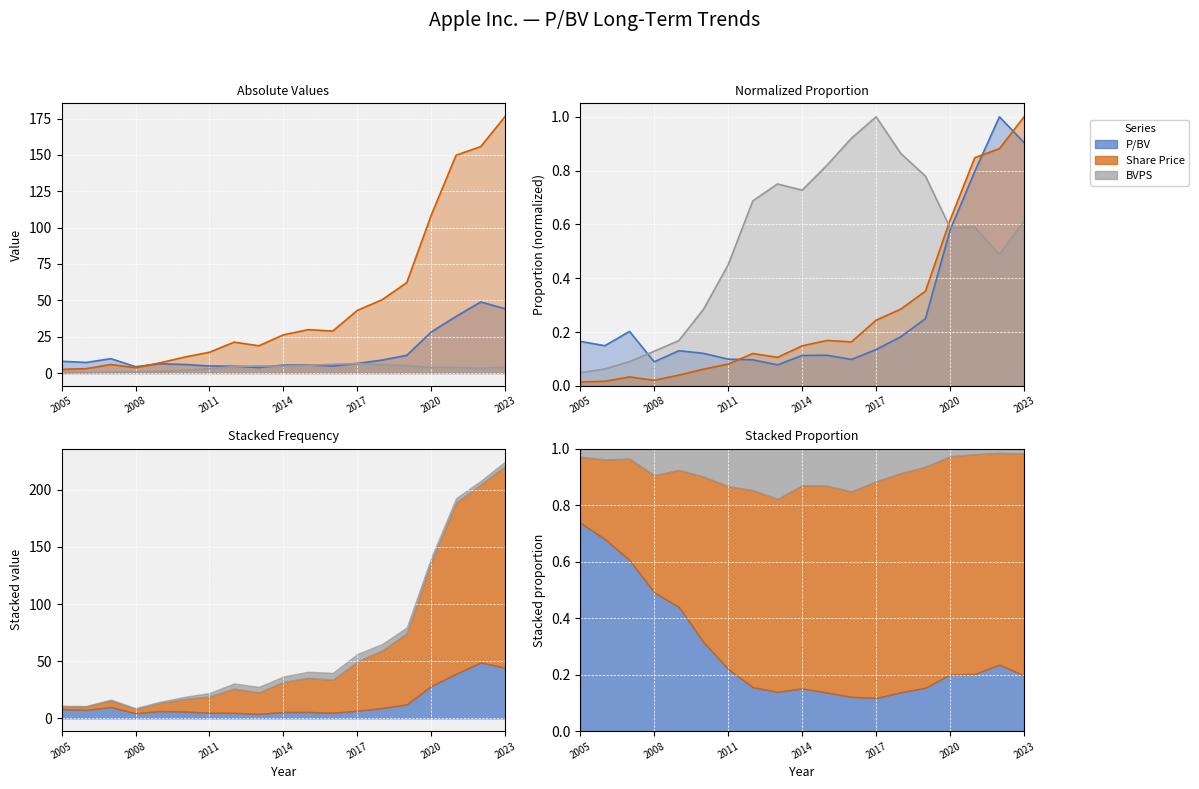

How many data points in BVPS are less than 3?

7